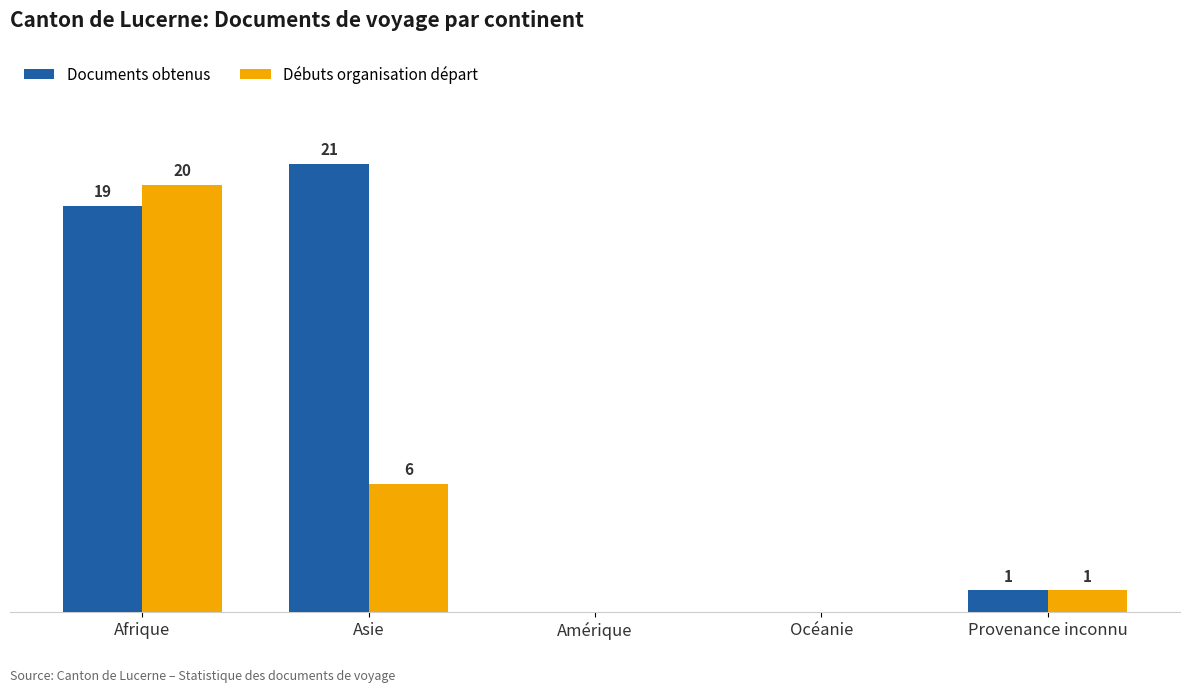

What are all the series names shown in the legend?

Documents obtenus, Débuts organisation départ